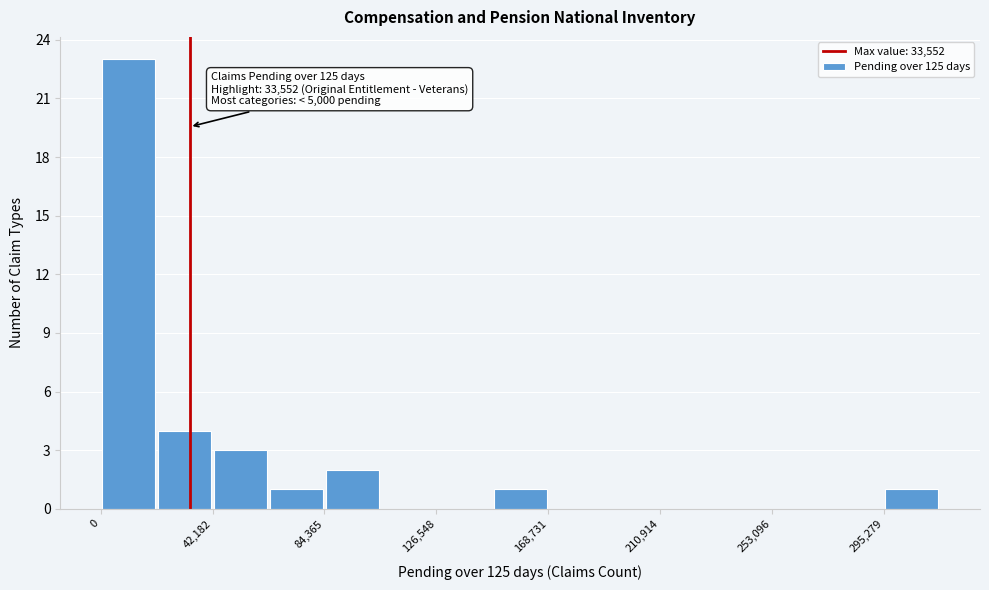

Over which range of the x-axis is the bar tallest?

0 to 20000